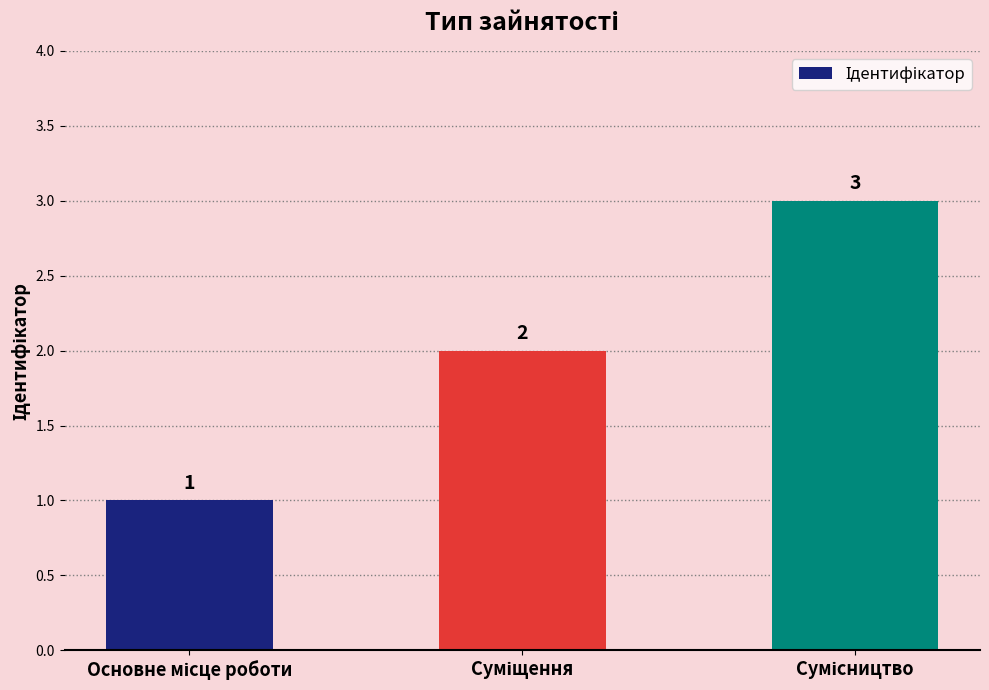

Reading left to right, transcribe all the data shown in this chart.

1	2	3